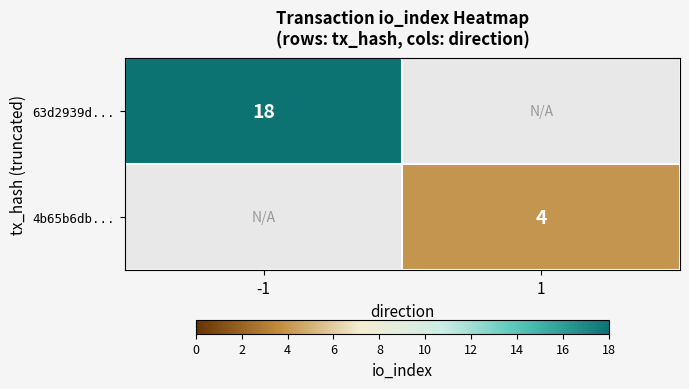

Between 1 and -1, which is larger?

-1